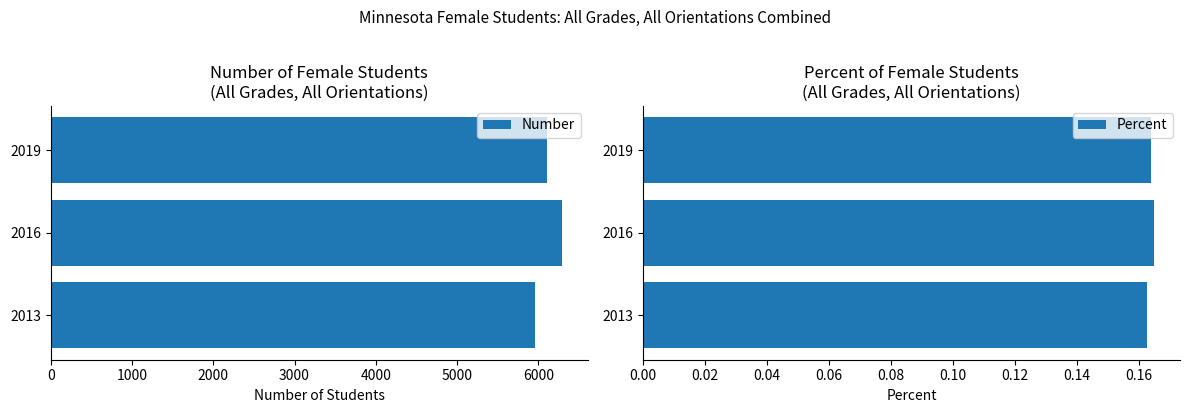

True or false: Number has a value of 6108 at 2019.

True